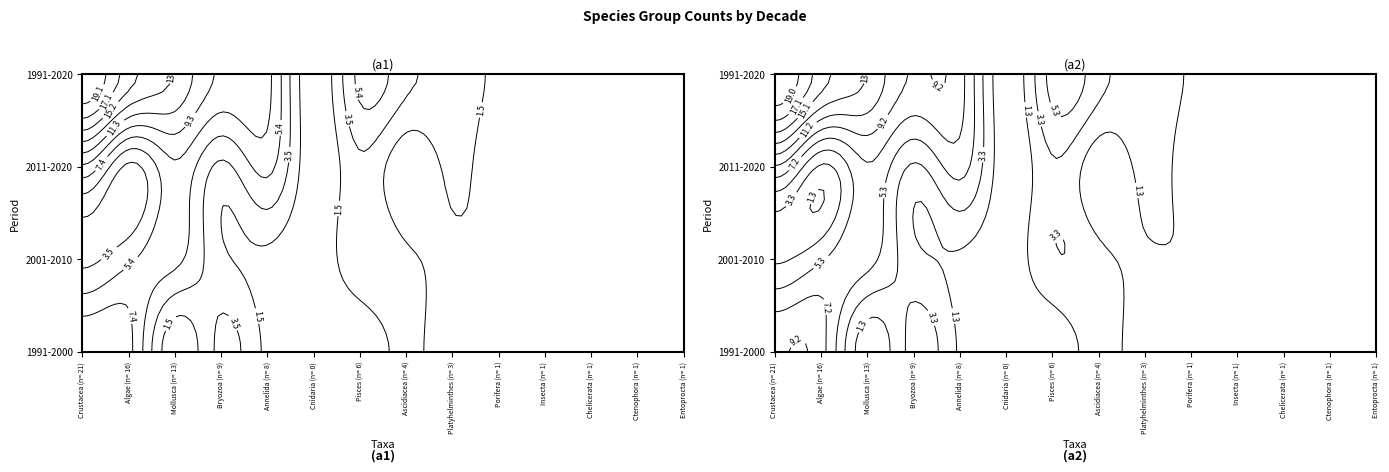

Which has a higher value, Algae (n= 16) or Porifera (n= 1)?

Algae (n= 16)